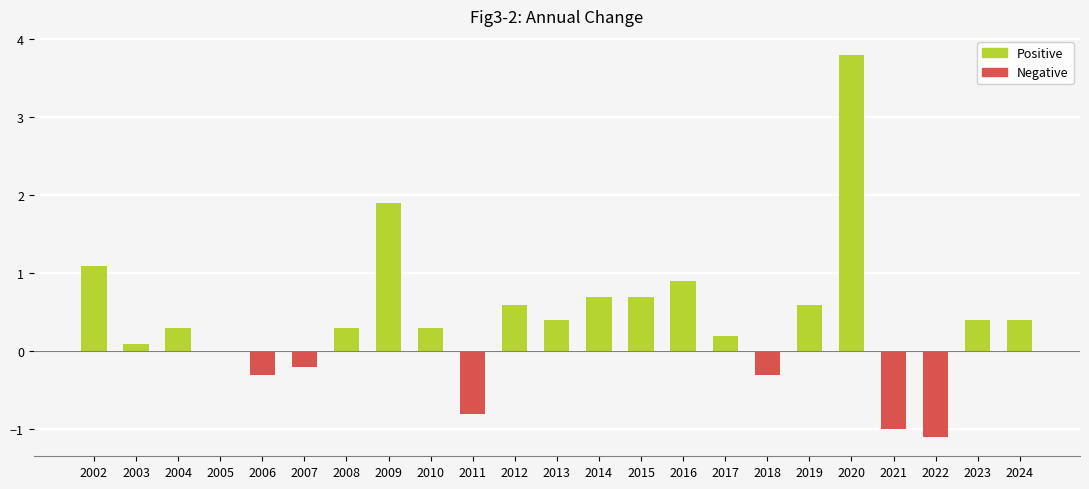

True or false: the data shows 0.4 at 2024.

True